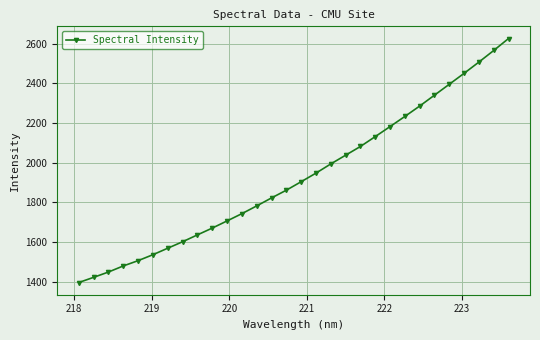

Count the number of categories in the chart.

30